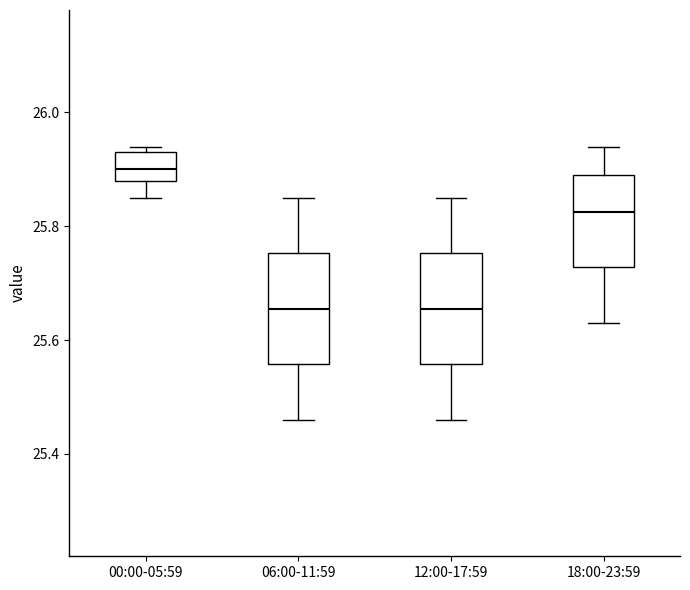

Reading left to right, read every box against the y-axis: the position of its median line, the range the box covers, and the ends of its whiskers. The values are not printed on the chart, so give them approximately, as read against the axis.

00:00-05:59: median 25.90, box 25.88 to 25.94, whiskers 25.86 to 25.94 (just above the box's upper edge)
06:00-11:59: median 25.66, box 25.56 to 25.76, whiskers 25.46 to 25.86
12:00-17:59: median 25.66, box 25.56 to 25.76, whiskers 25.46 to 25.86
18:00-23:59: median 25.82, box 25.72 to 25.90, whiskers 25.64 to 25.94